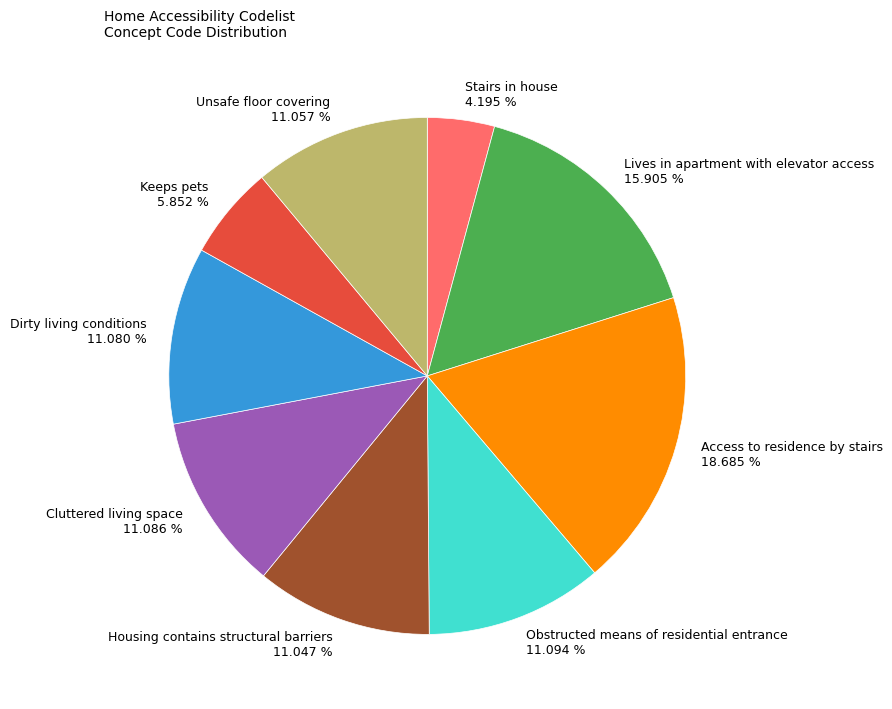

To the nearest percent, what portion does Unsafe floor covering represent?

11%